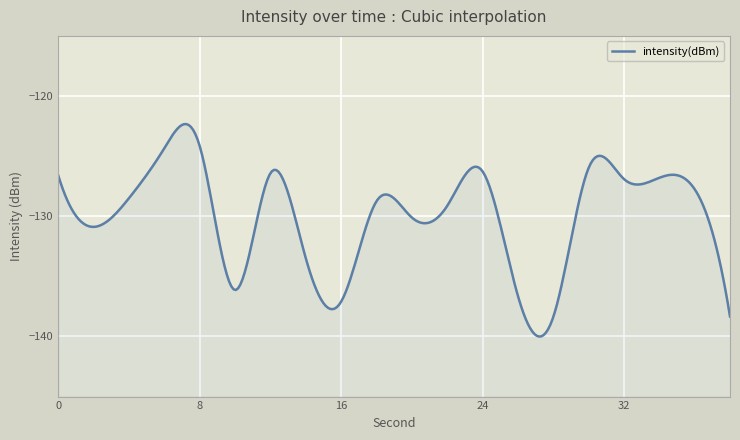

Is this an area chart (filled region under the line)?

No